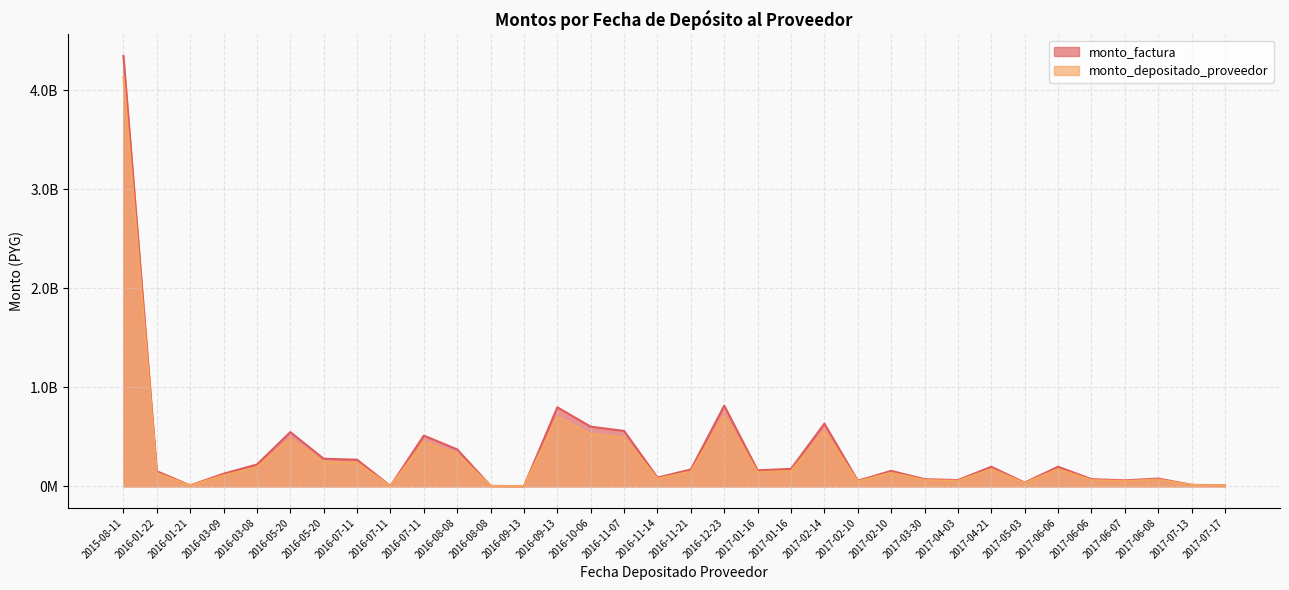

What is the average value of the monto_factura series?

348987431